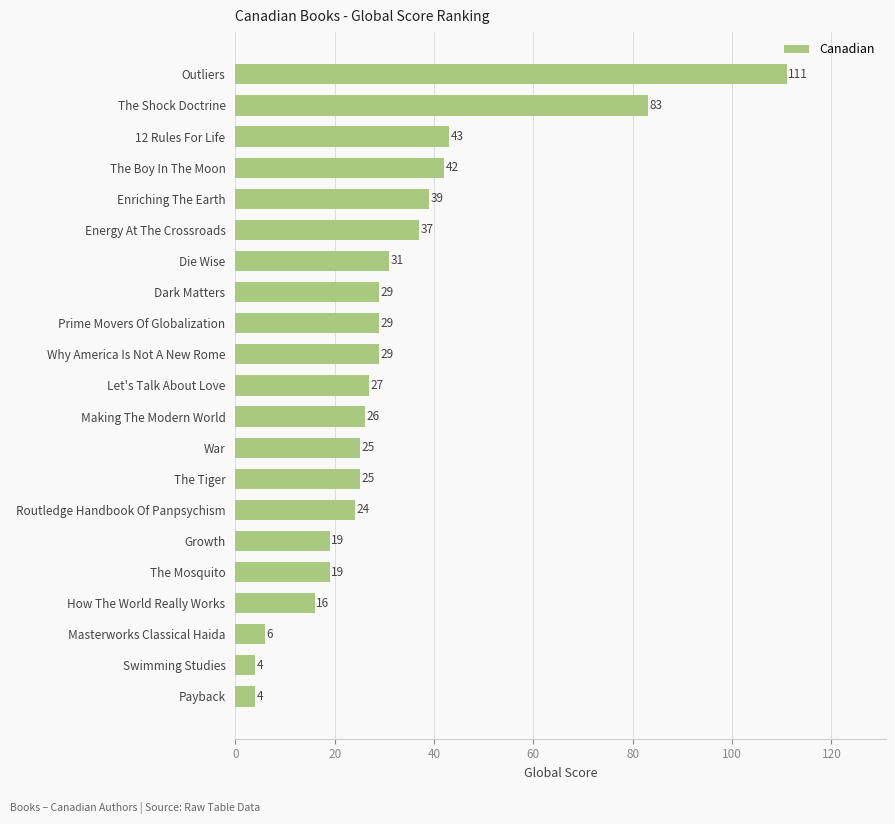

What is the average value?

32